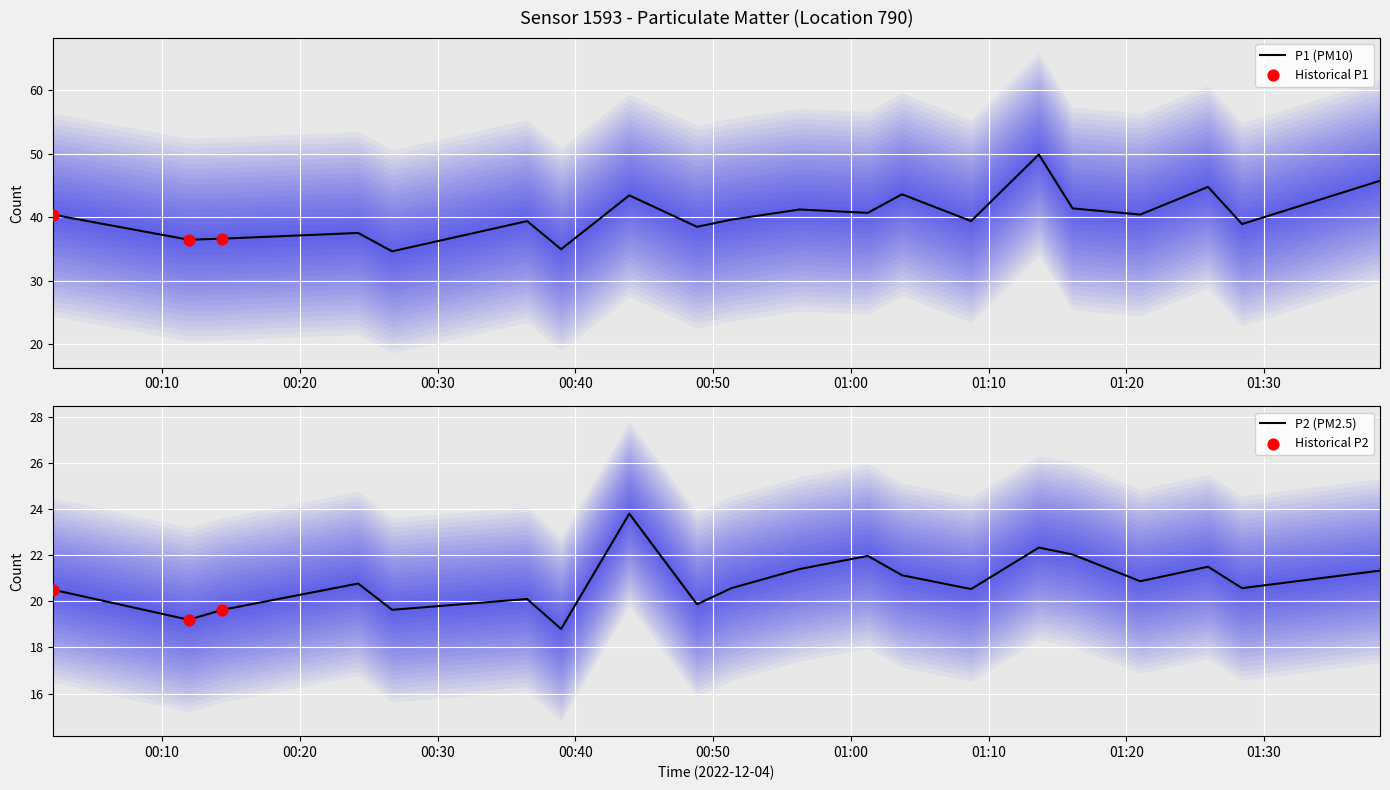

Is the value of P1 at 13 greater than the value of P2 at 7?

Yes